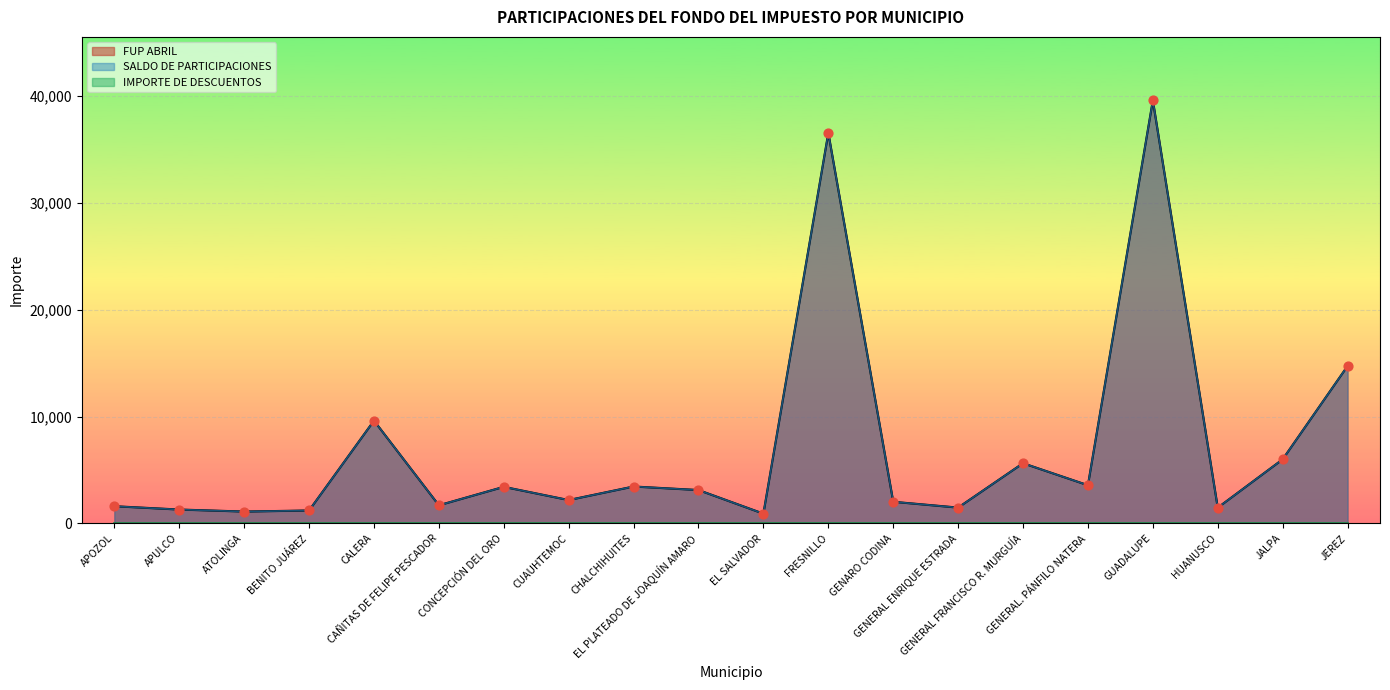

Which series has the largest total across all categories?

SALDO DE PARTICIPACIONES